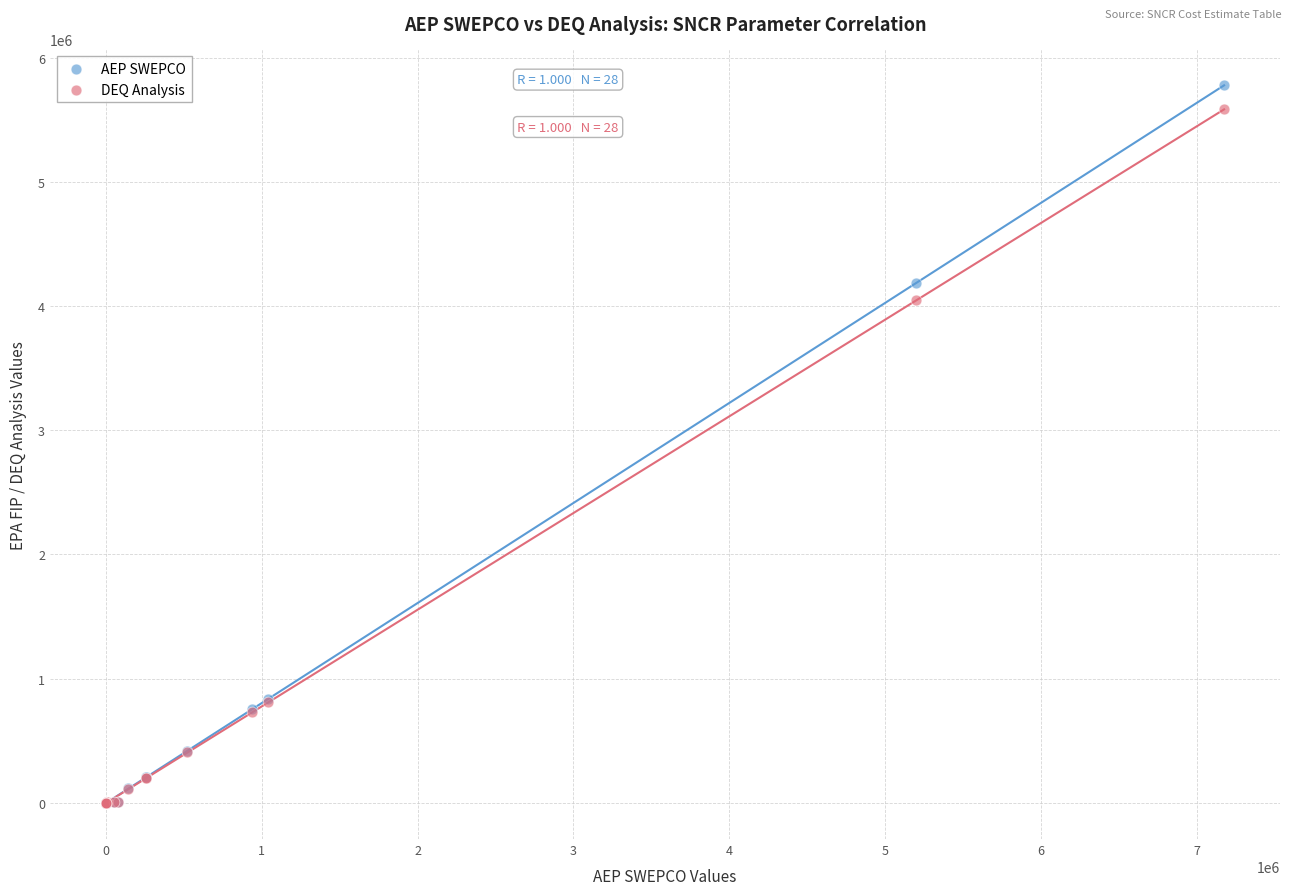

Which series contains the highest Y value?

AEP SWEPCO